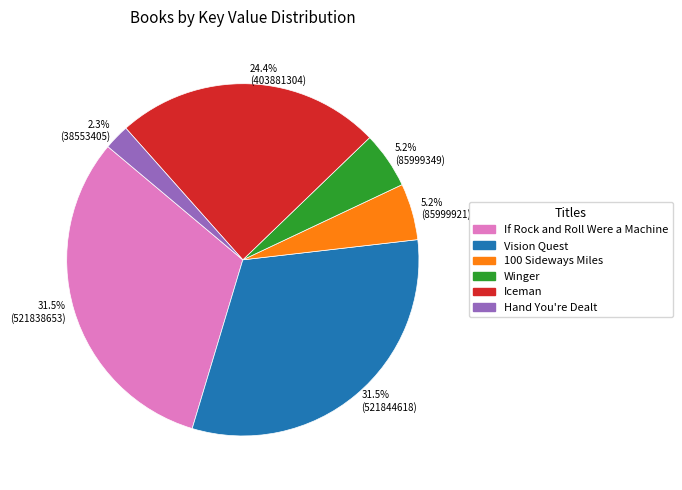

What percentage do 24.4% (403881304) and 2.3% (38553405) together represent?

26.7%